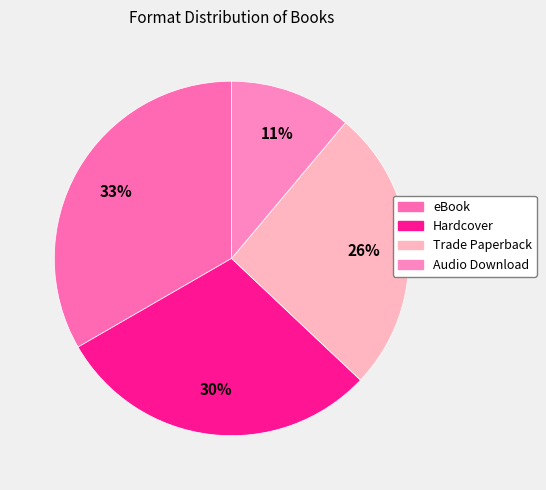

Which slice is the smallest?

Audio Download